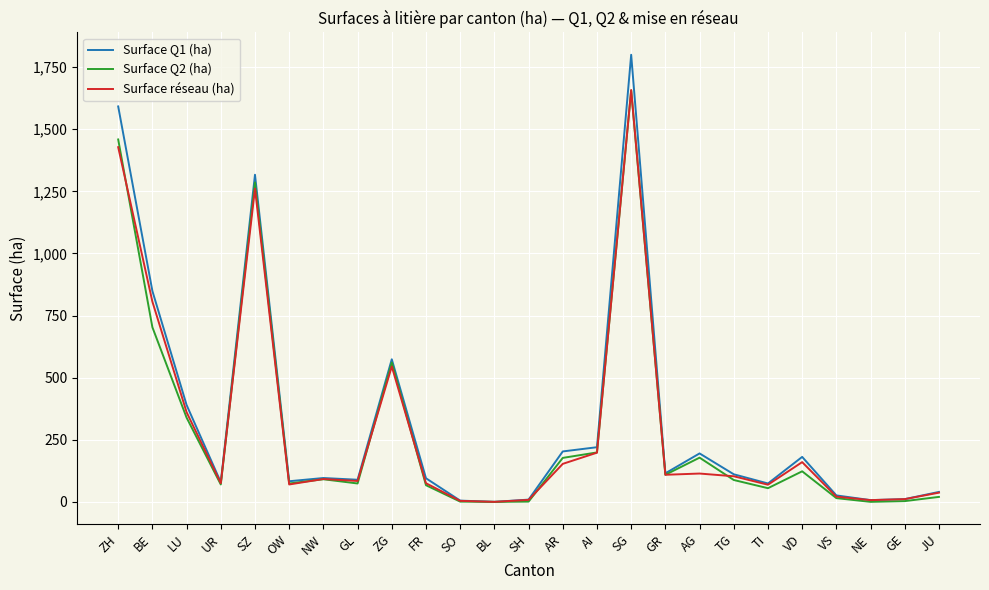

Does the chart have visible grid lines?

Yes